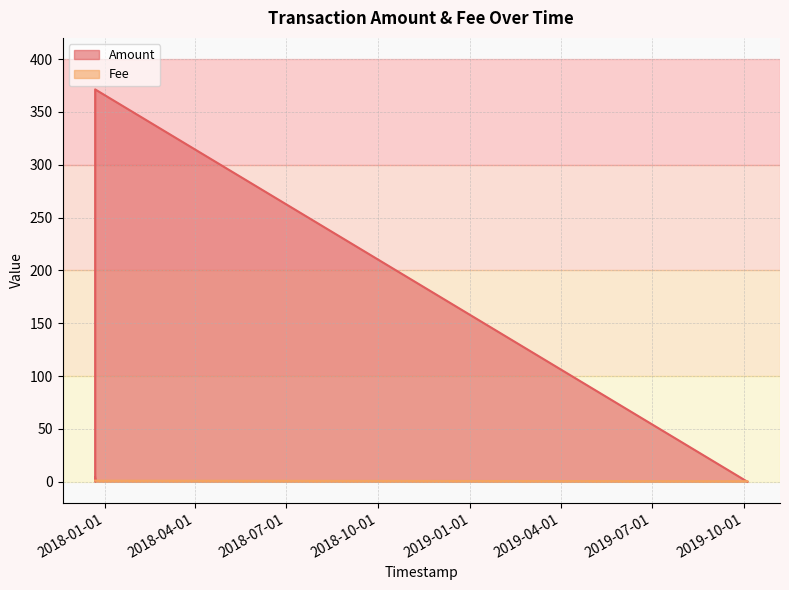

True or false: Fee has more than 1 interior local peaks.

False